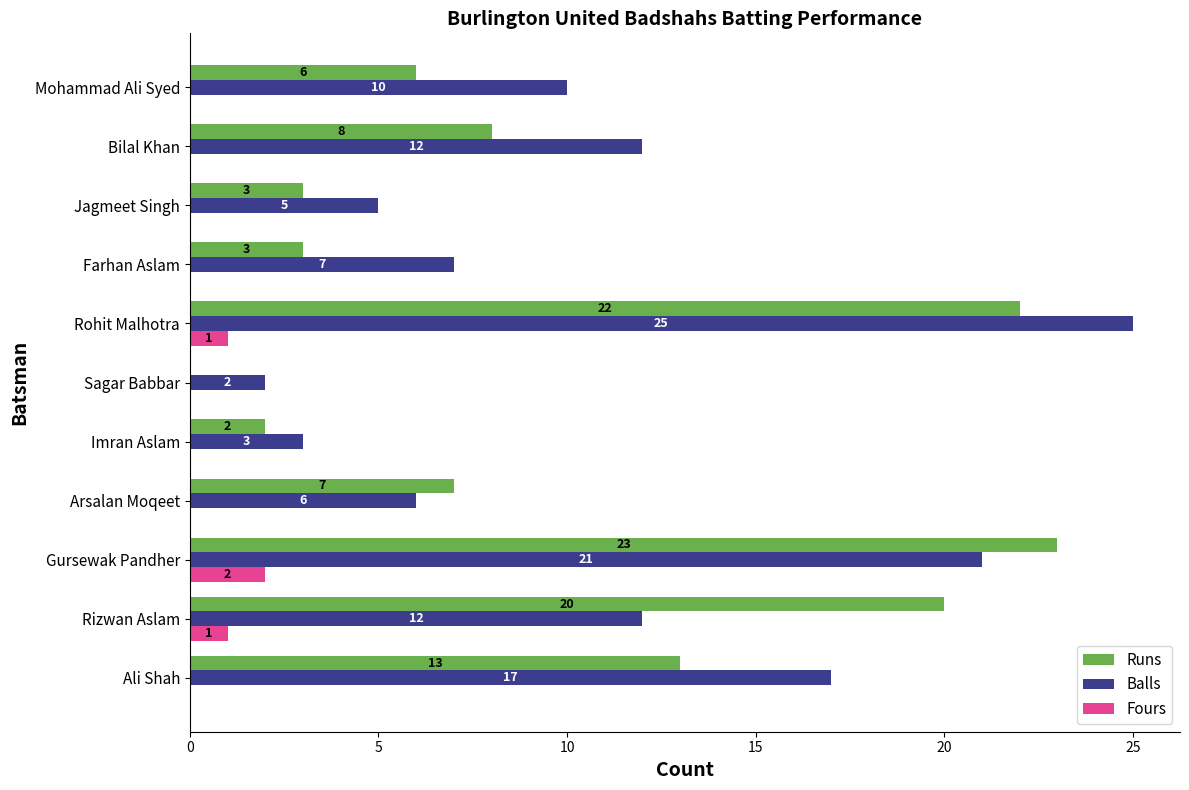

Which series changed the most between Arsalan Moqeet and Farhan Aslam?

Runs